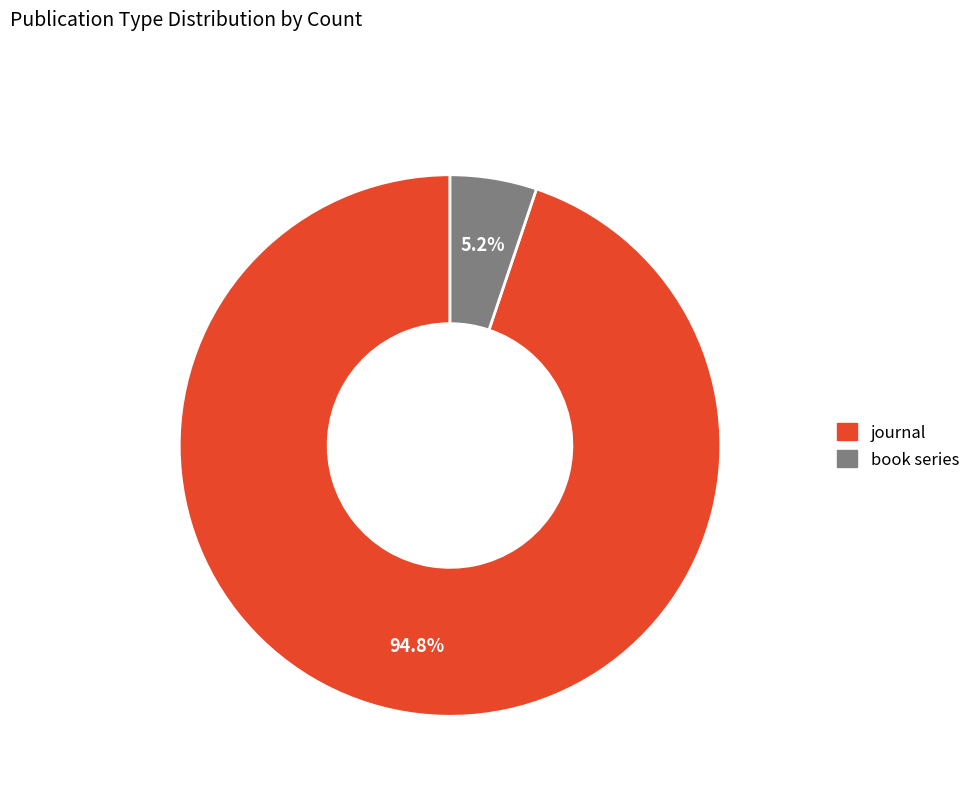

Approximately how many times larger is the value at book series compared to journal?

0.1